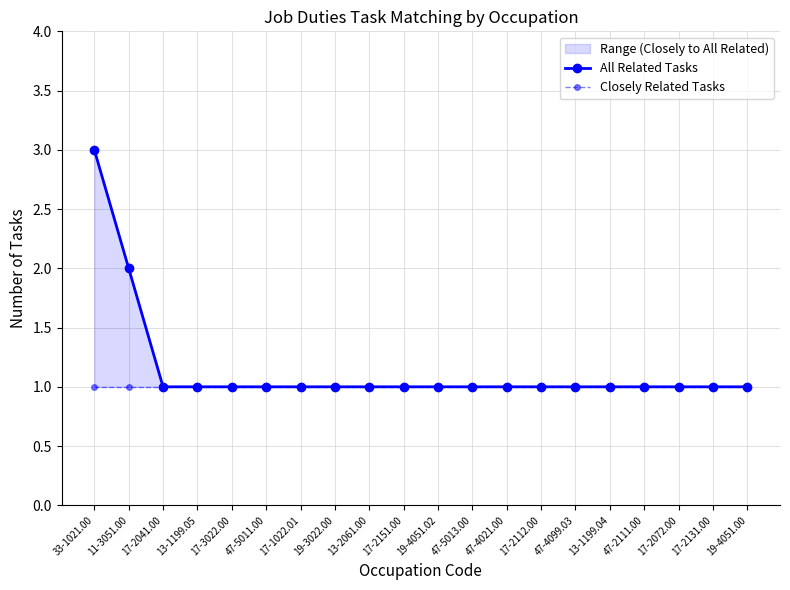

What is the label of the 6th point from the right?

47-4099.03